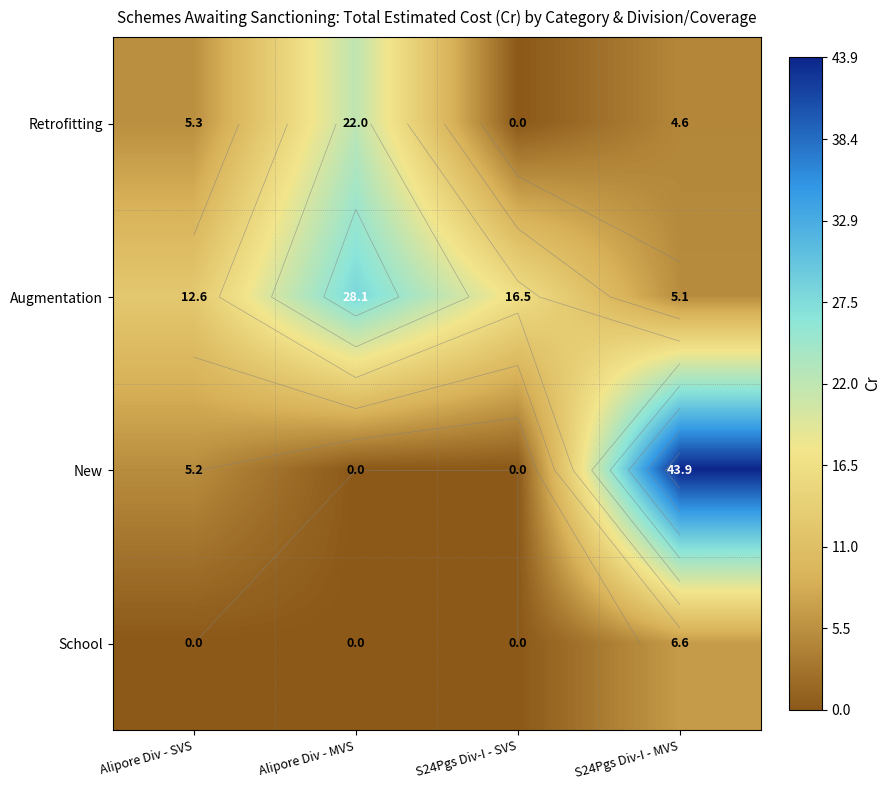

Which series has the widest spread of values?

New